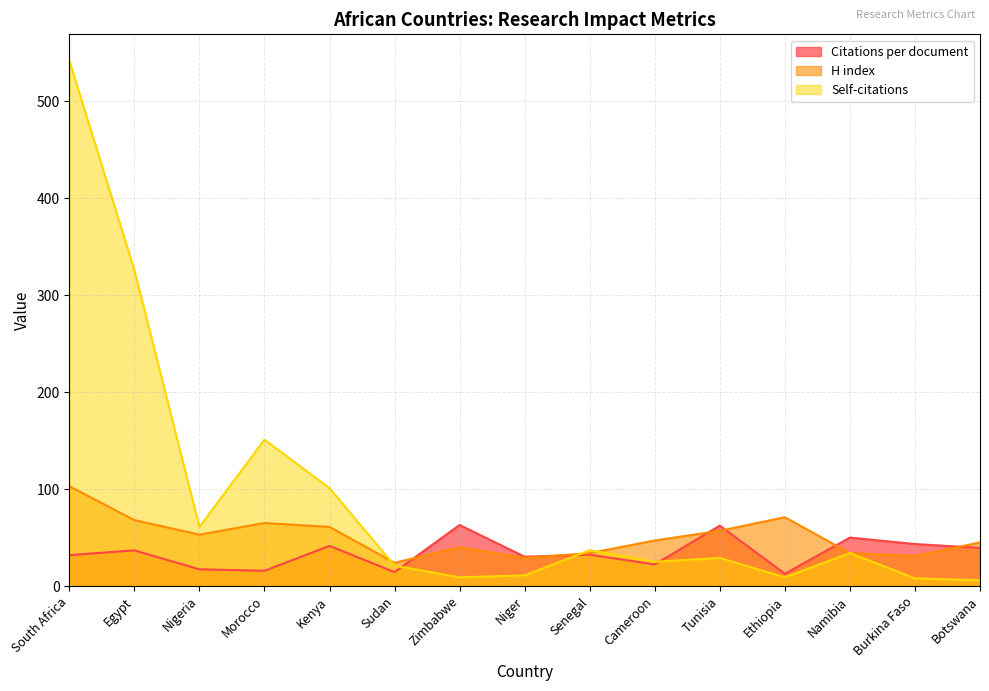

What position from the left is Botswana?

15